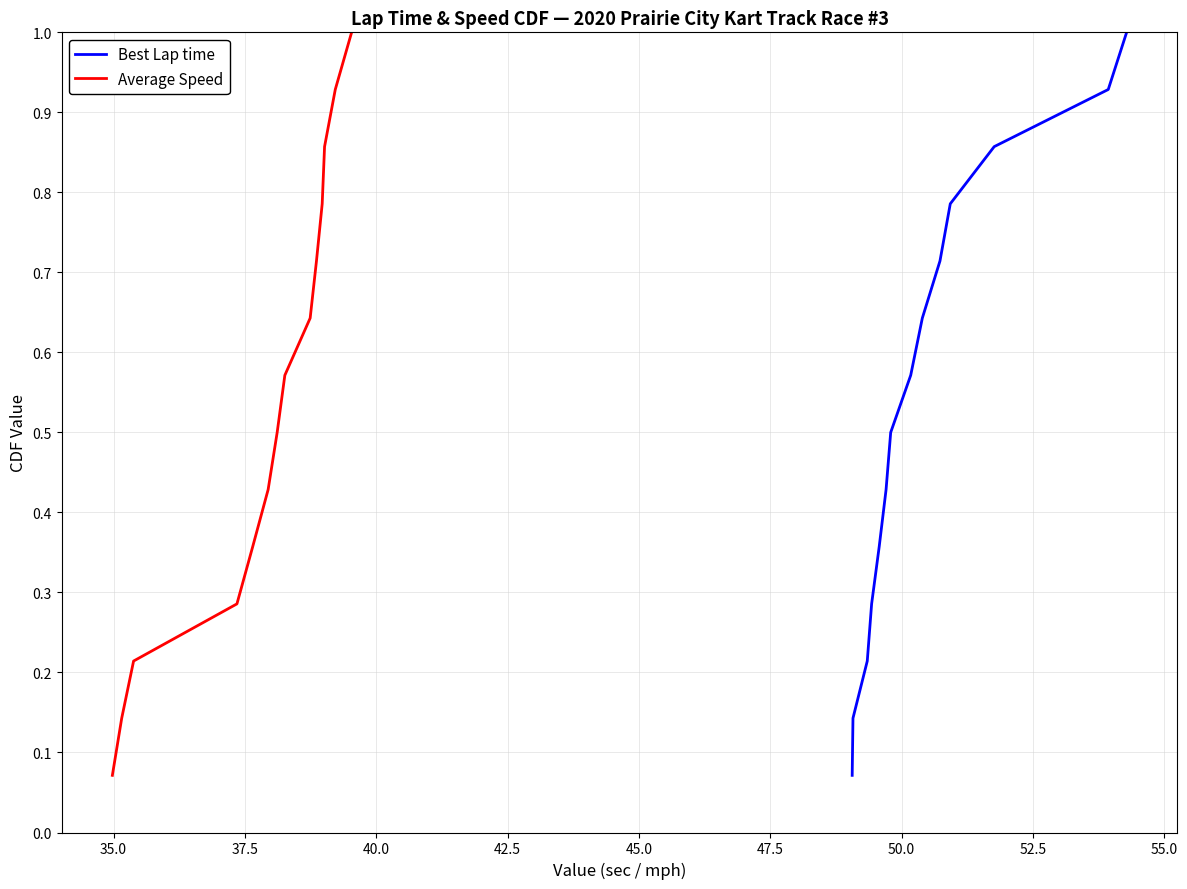

Reading right to left, transcribe all the data shown in this chart.

Best Lap time: 1.0	0.9	0.9	0.8	0.7	0.6	0.6	0.5	0.4	0.4	0.3	0.2	0.1	0.1
Average Speed: 1.0	0.9	0.9	0.8	0.7	0.6	0.6	0.5	0.4	0.4	0.3	0.2	0.1	0.1